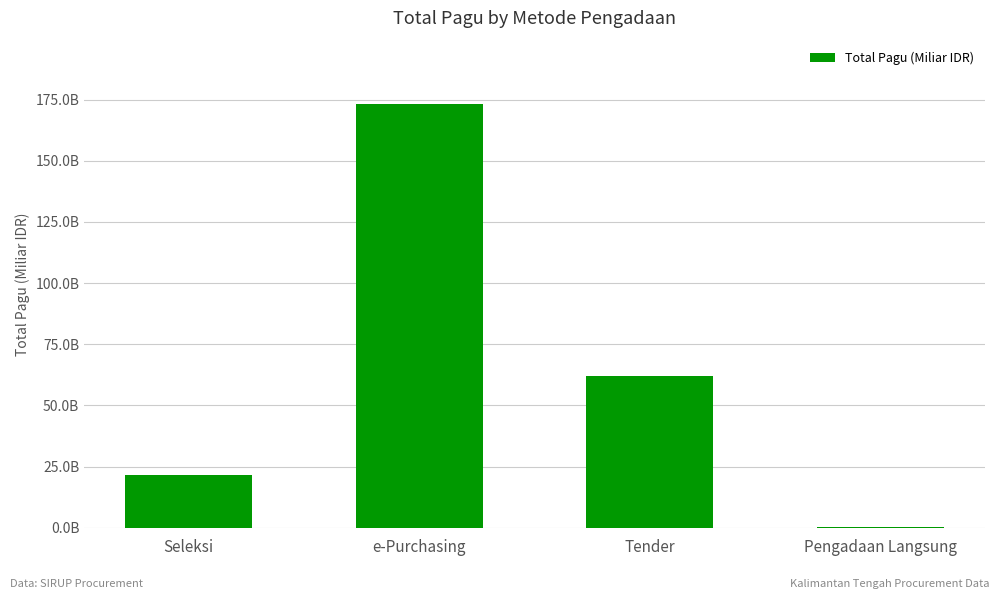

Are the bars horizontal?

No